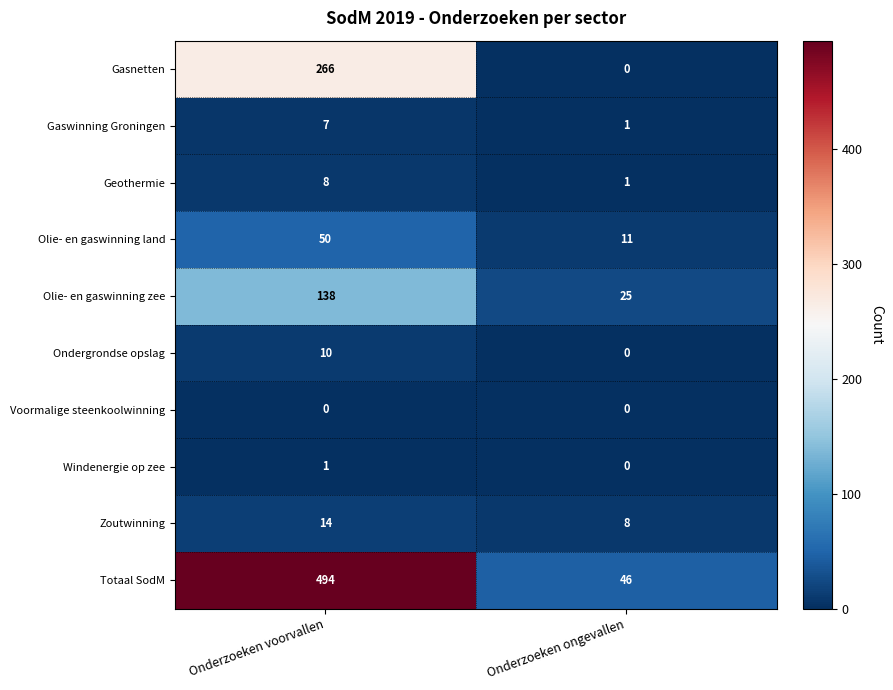

Reading left to right, list all the values displayed in this chart.

Gasnetten: 266	0
Gaswinning Groningen: 7	1
Geothermie: 8	1
Olie- en gaswinning land: 50	11
Olie- en gaswinning zee: 138	25
Ondergrondse opslag: 10	0
Voormalige steenkoolwinning: 0	0
Windenergie op zee: 1	0
Zoutwinning: 14	8
Totaal SodM: 494	46